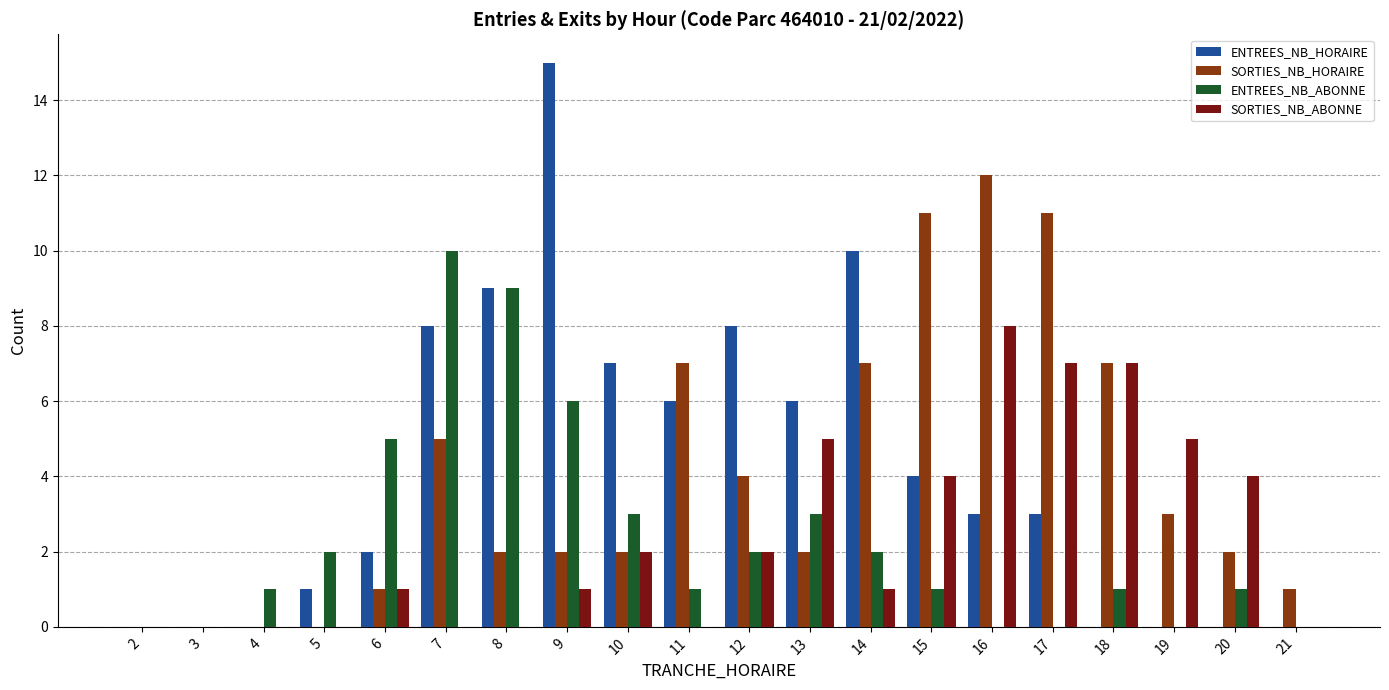

Which label corresponds to the largest value in the chart?

9